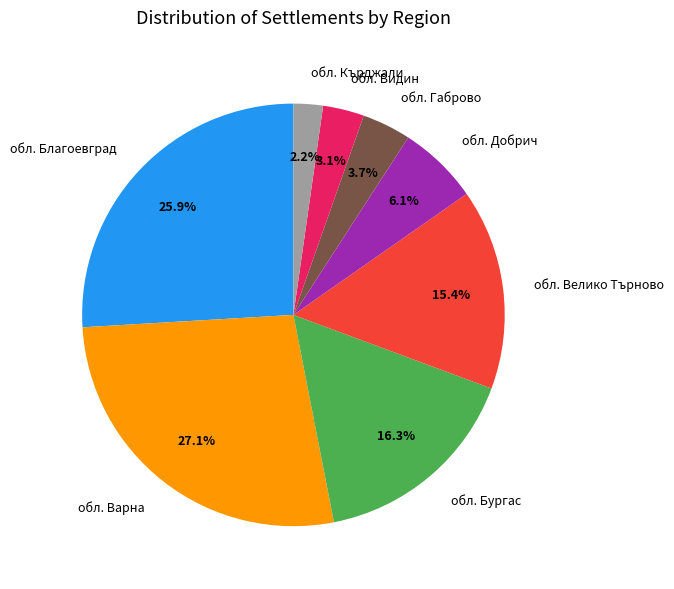

To the nearest percent, what is the average slice percentage?

12%